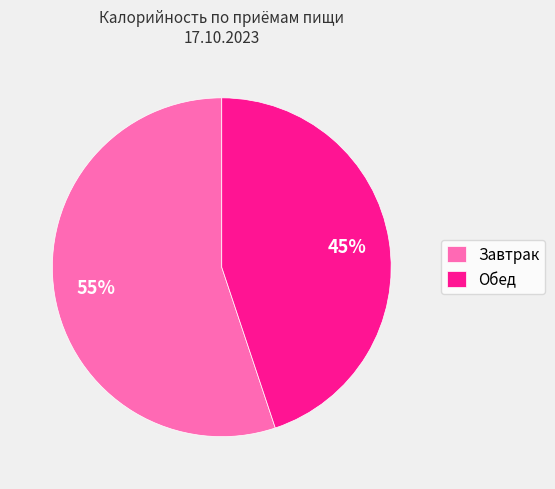

Do Обед and Завтрак together represent more than half of the pie?

Yes